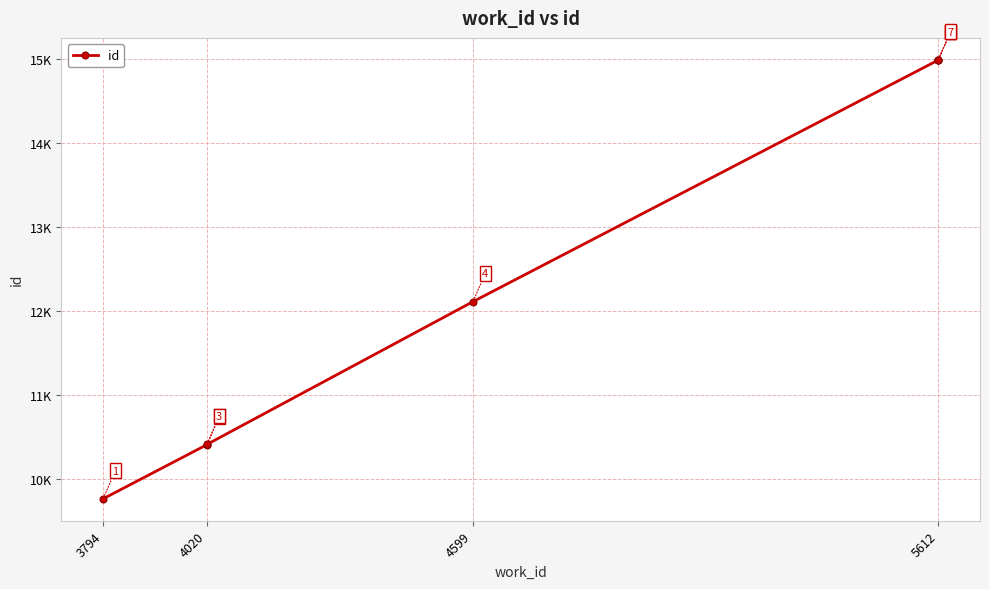

How many lines are shown in the chart?

1